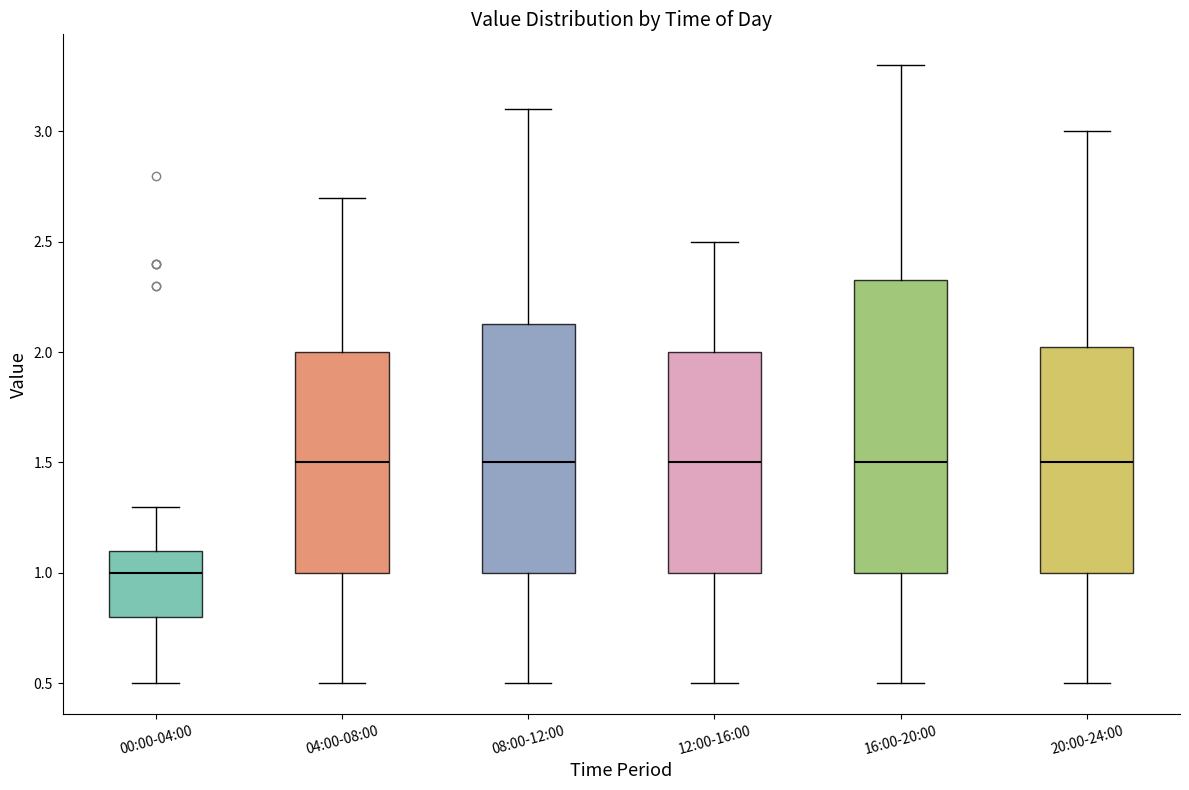

Reading left to right, transcribe this box plot: for each box, give where its median line is, the range the box spans, and where its two whiskers end, as read against the y-axis. The values are not printed on the chart, so give them approximately, as read against the axis.

00:00-04:00: median 1.00, box 0.80 to 1.10, whiskers 0.50 to 1.30
04:00-08:00: median 1.50, box 1.00 to 2.00, whiskers 0.50 to 2.70
08:00-12:00: median 1.50, box 1.00 to 2.15, whiskers 0.50 to 3.10
12:00-16:00: median 1.50, box 1.00 to 2.00, whiskers 0.50 to 2.50
16:00-20:00: median 1.50, box 1.00 to 2.35, whiskers 0.50 to 3.30
20:00-24:00: median 1.50, box 1.00 to 2.05, whiskers 0.50 to 3.00